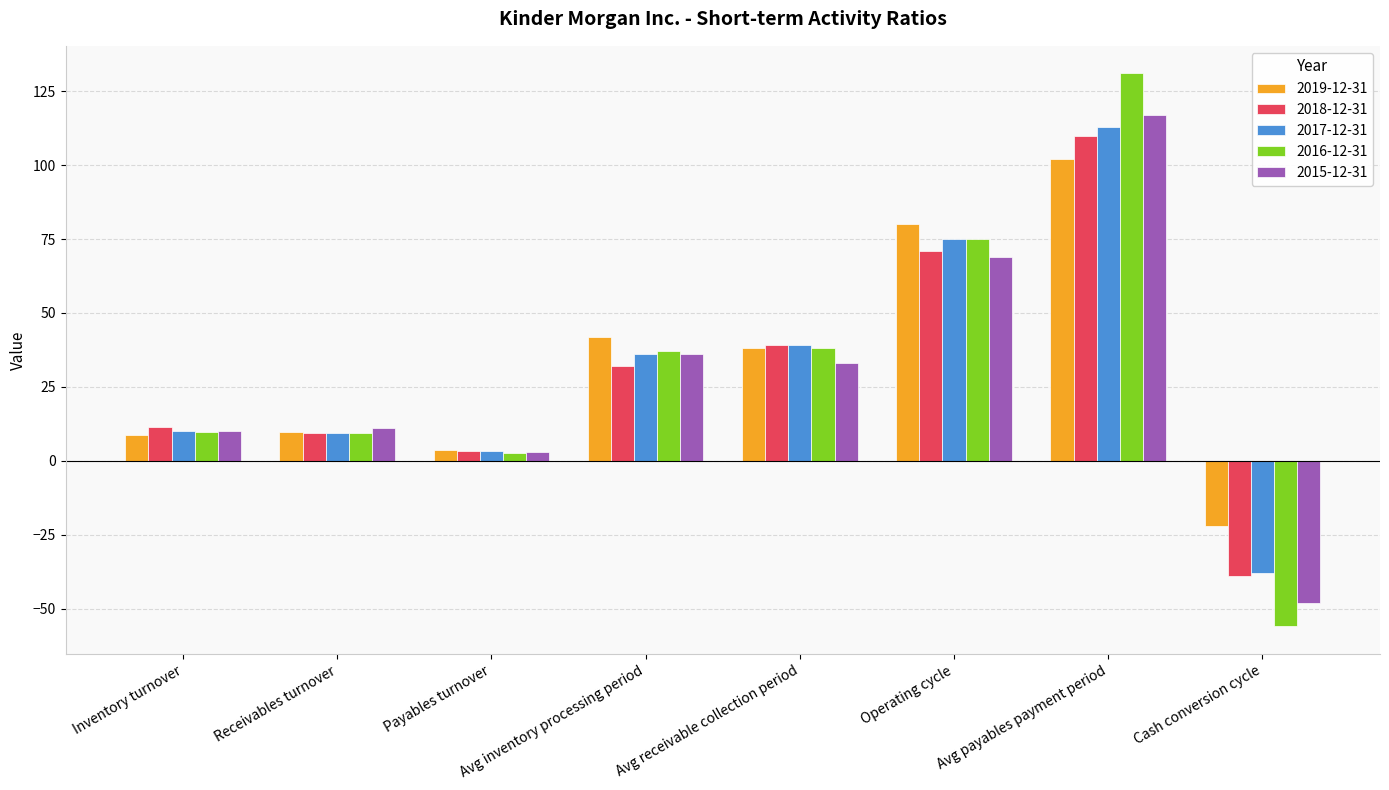

What is the highest value of the 2015-12-31 series?

117.0